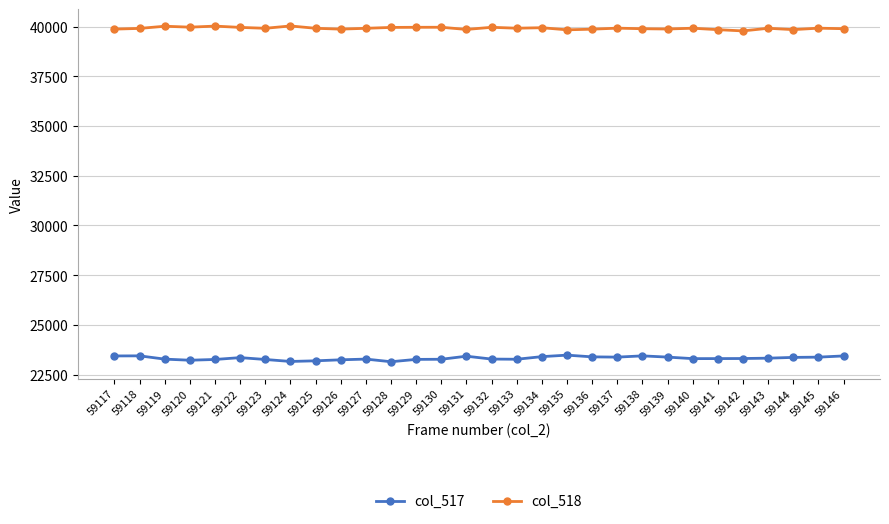

What is the difference between the highest and lowest values at 59142?

16479